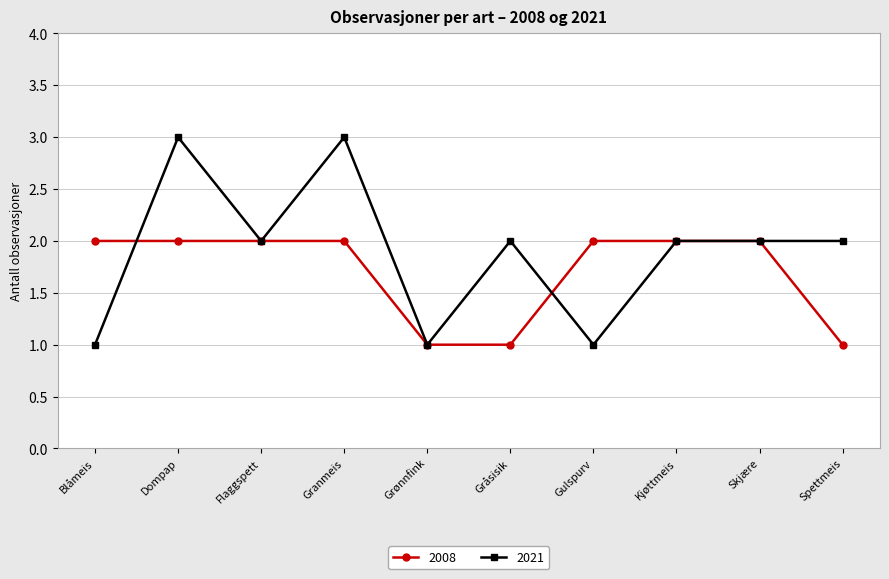

Is this an area chart (filled region under the line)?

No